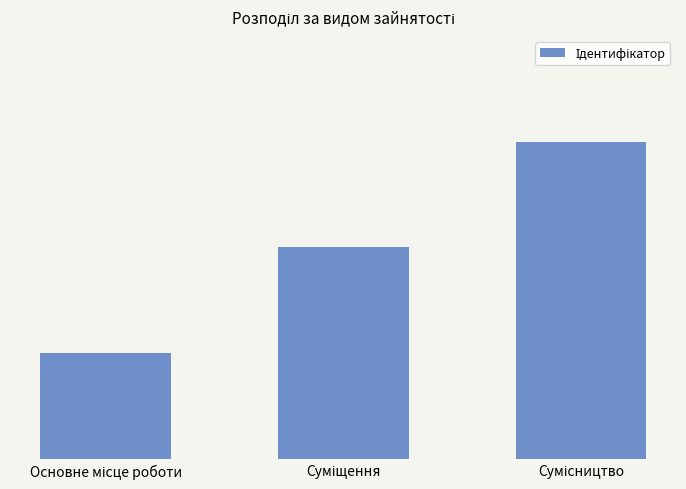

Are the bars horizontal?

No